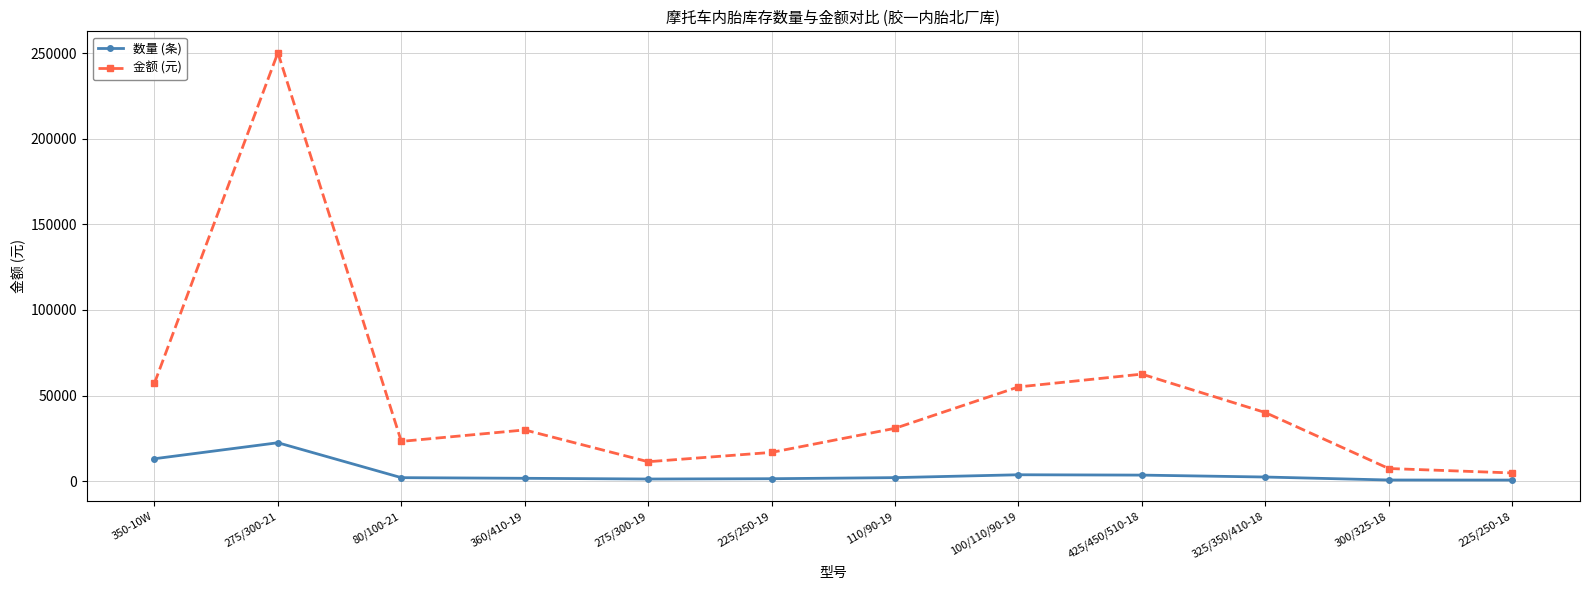

True or false: 数量 (条) has more than 0 points higher than both neighbors.

True